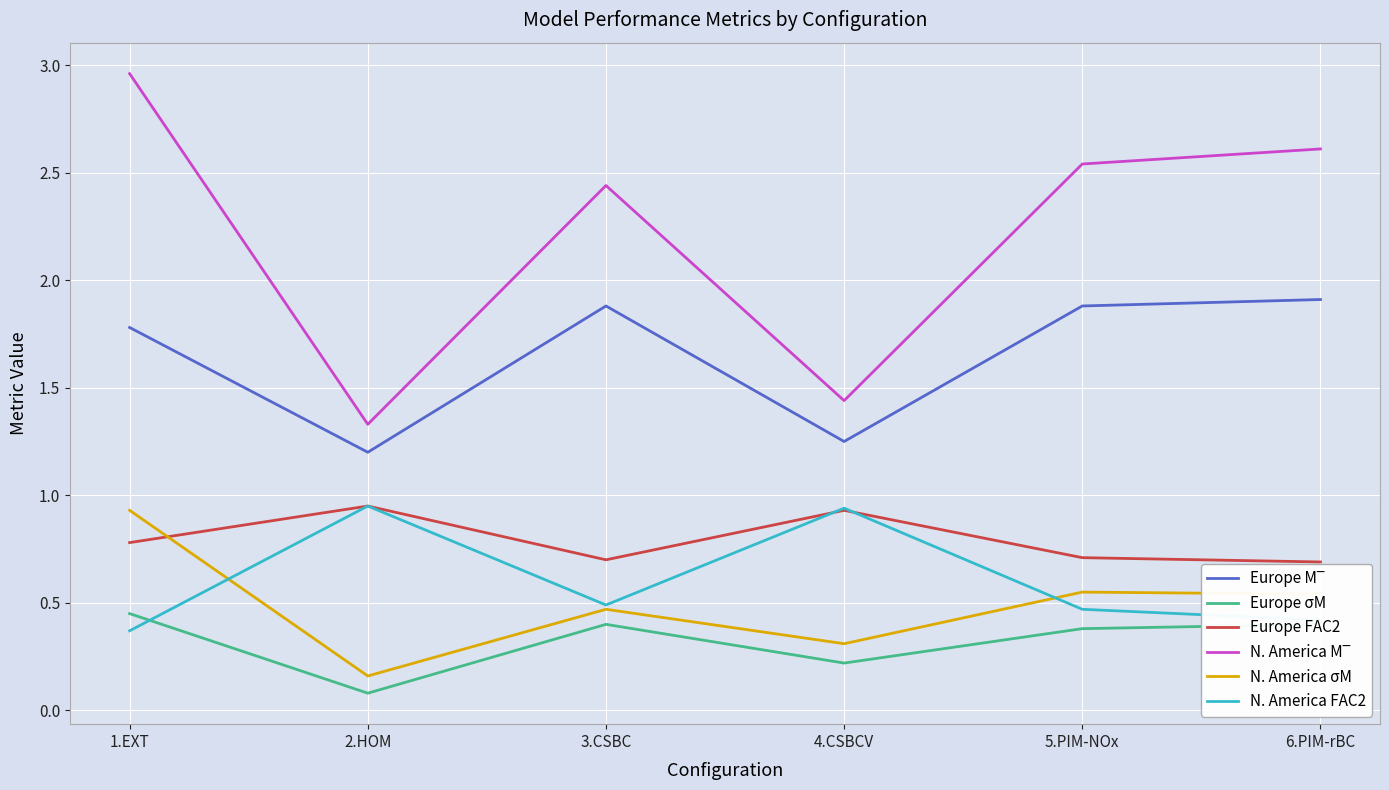

Count the Europe FAC2 values in the range 0 to 1.

6